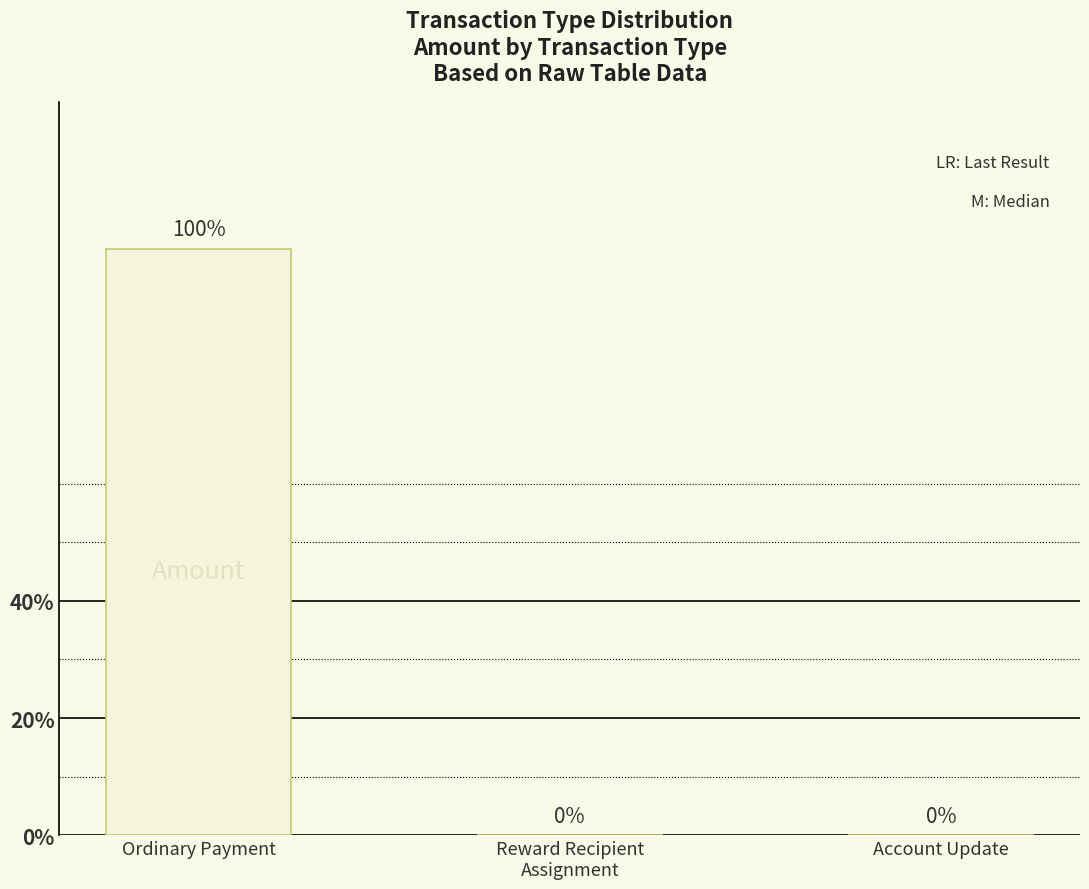

Are the bars horizontal?

No